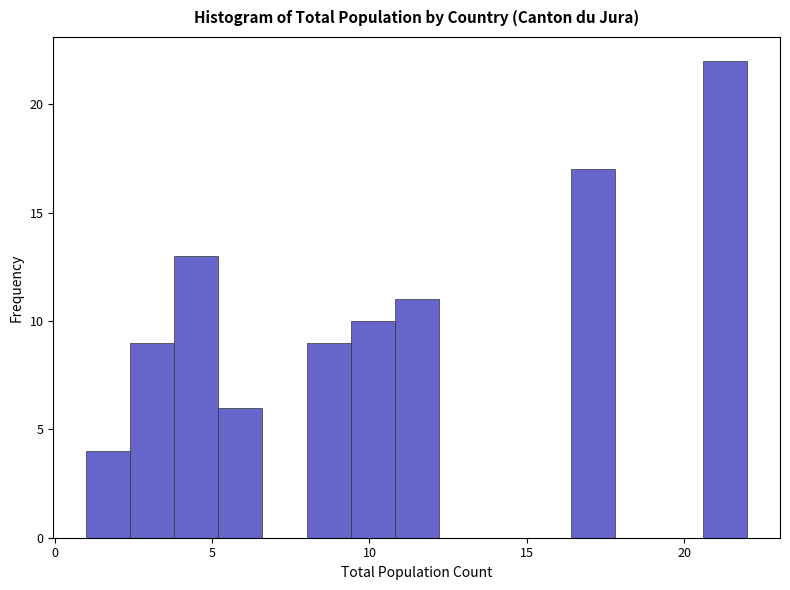

Around what value on the x-axis is the tallest bar? Give the approximate position of its centre, as read against the axis.

21.5